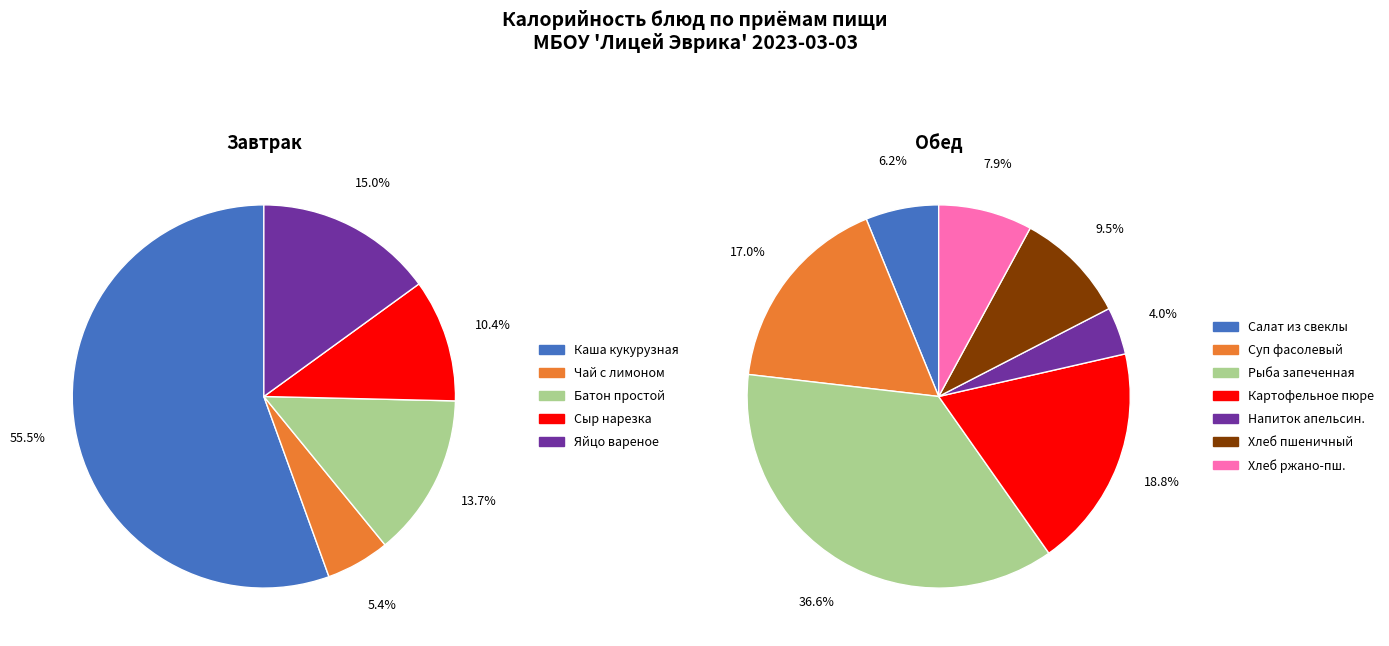

Do Хлеб пшеничный and Хлеб ржано-пшеничный together represent more than half of the pie?

No